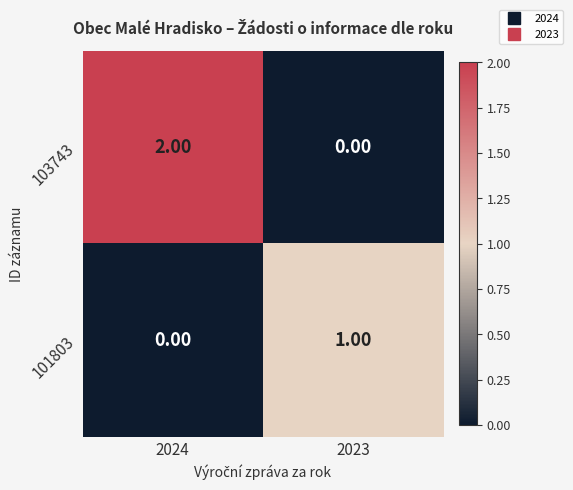

How many series are shown in this chart?

2